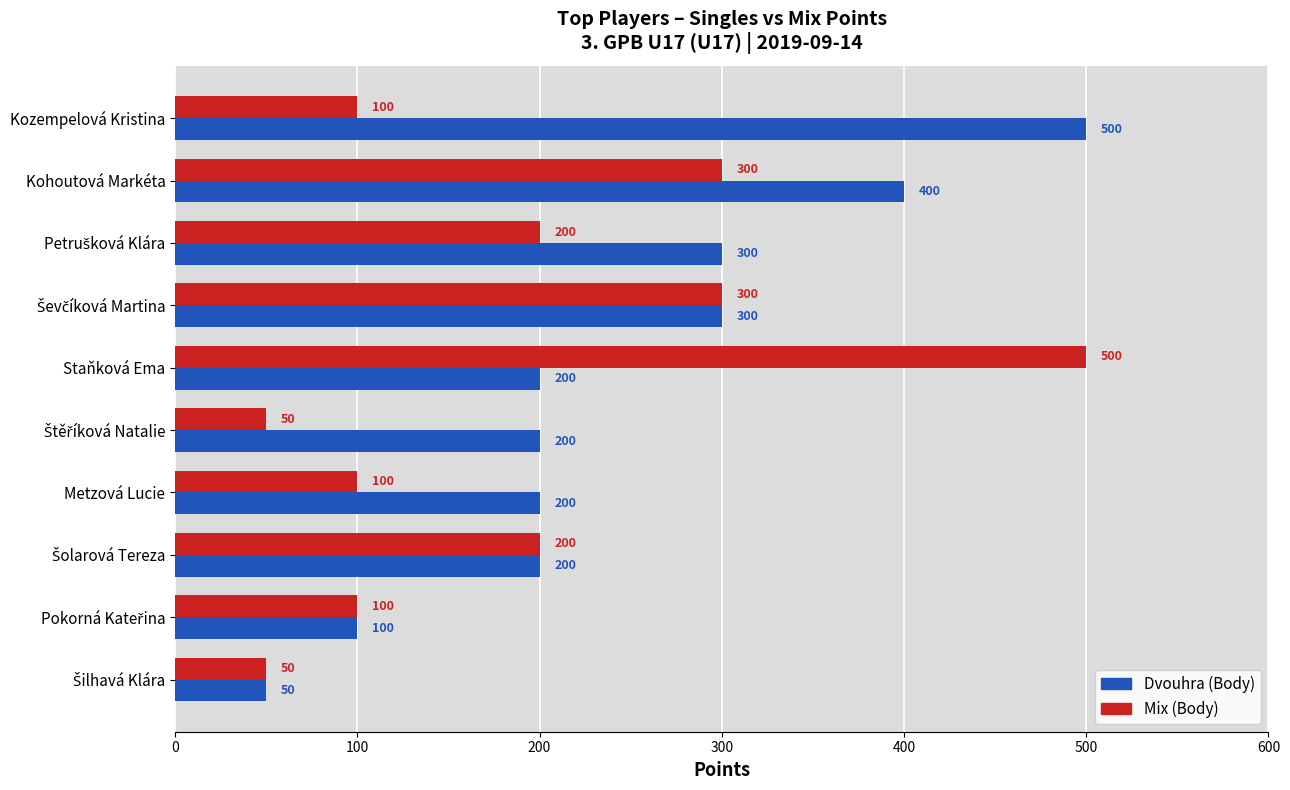

How many data points in Dvouhra (Body) are less than 200?

2